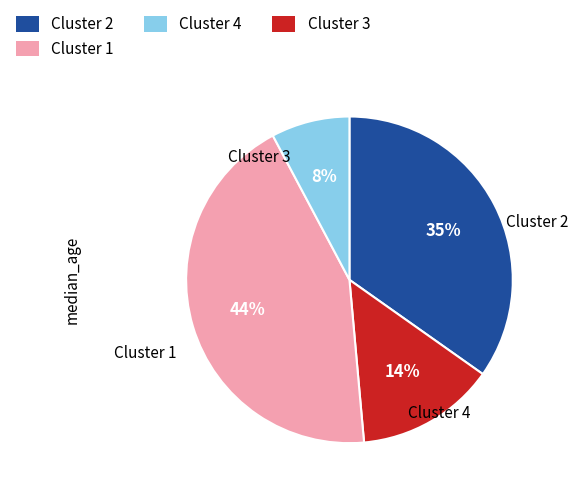

Is there any slice that represents more than half of the pie?

No